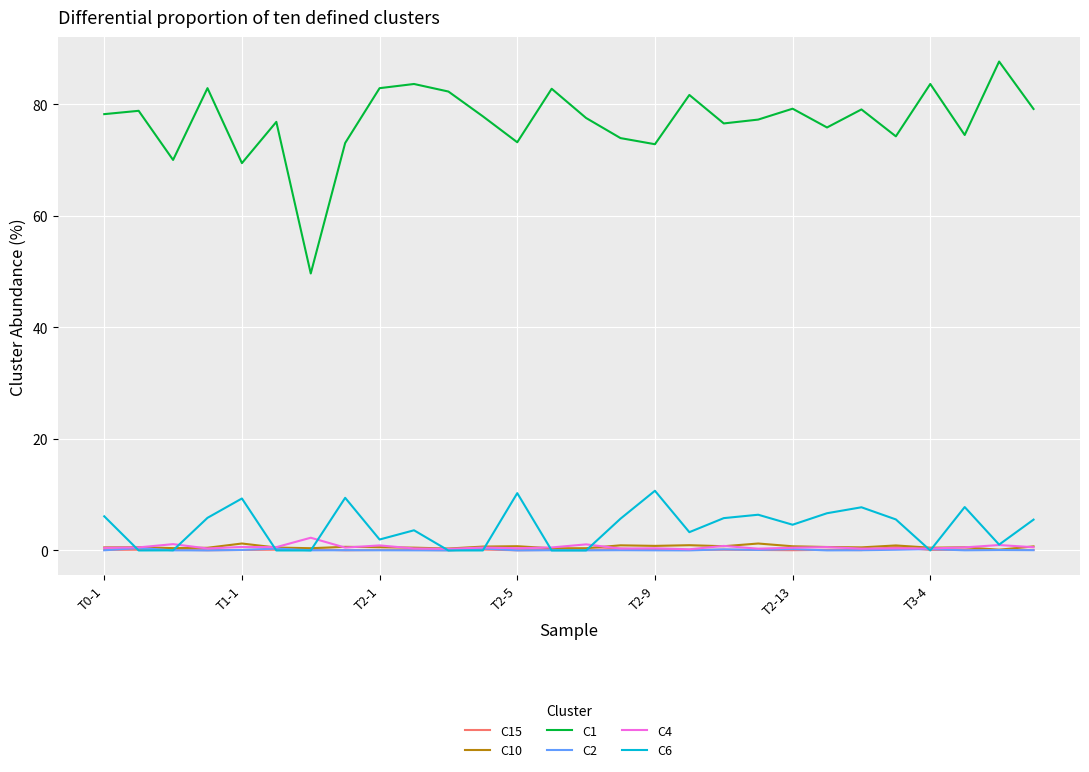

What is the maximum value for C1?

87.7